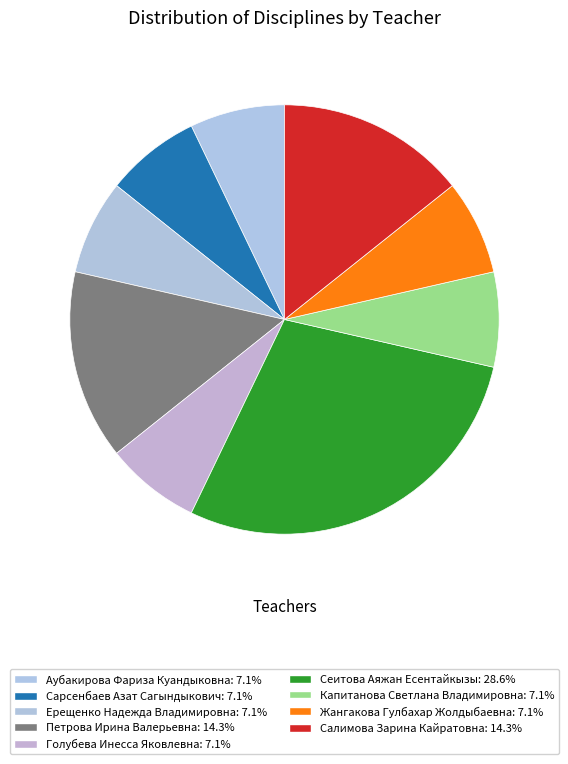

Rank the categories by value from highest to lowest.

Сеитова Аяжан Есентайкызы, Петрова Ирина Валерьевна, Салимова Зарина Кайратовна, Аубакирова Фариза Куандыковна, Сарсенбаев Азат Сагындыкович, Ерещенко Надежда Владимировна, Голубева Инесса Яковлевна, Капитанова Светлана Владимировна, Жангакова Гулбахар Жолдыбаевна